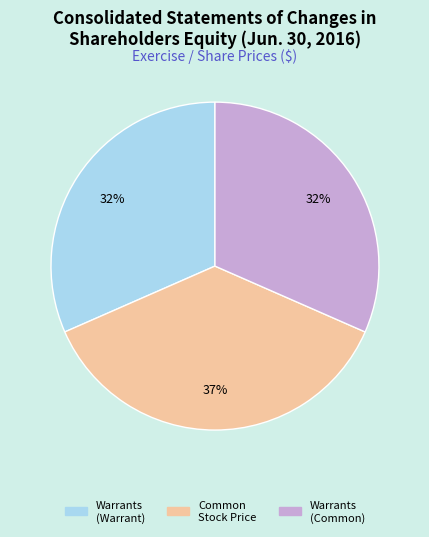

To the nearest percent, what is the average slice percentage?

33%